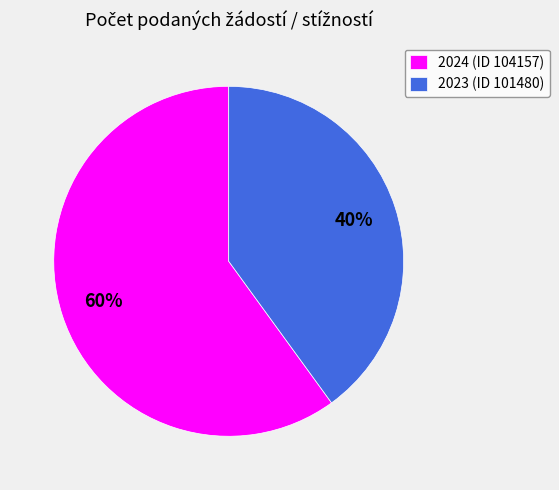

To the nearest percent, what is the combined percentage of 2023 (ID 101480) and 2024 (ID 104157)?

100%